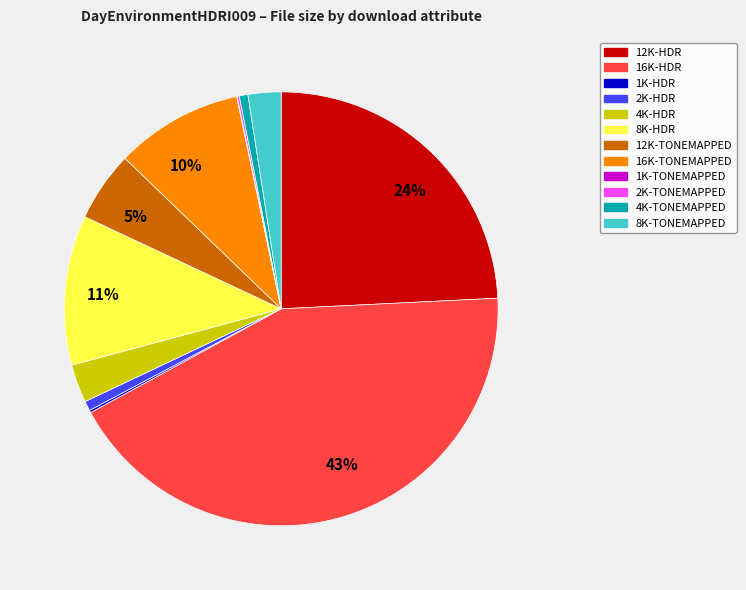

Which category has the biggest portion of the pie?

16K-HDR